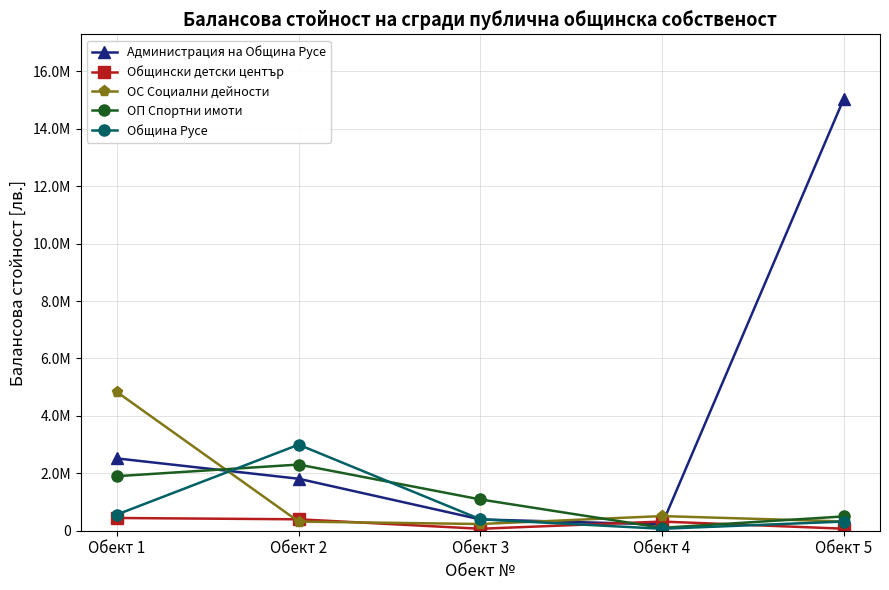

True or false: Общински детски център has more than 0 points higher than both neighbors.

True